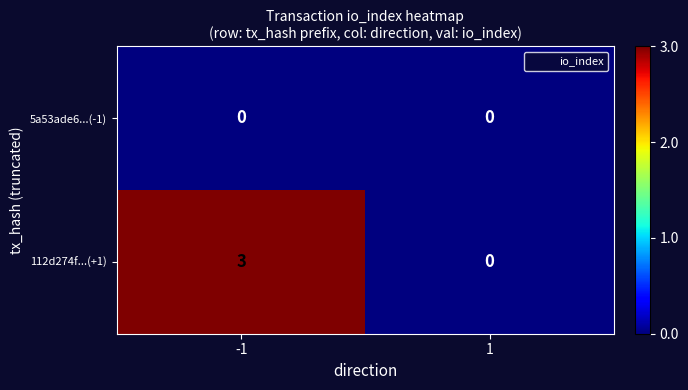

How many distinct data groups are displayed?

2